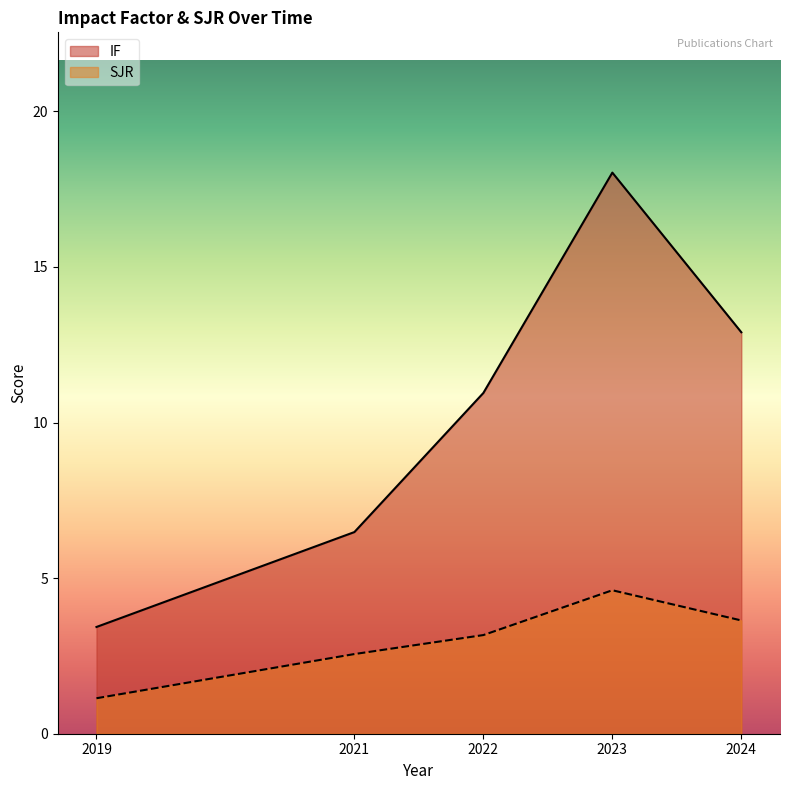

True or false: IF has a value of 10.9 at 2022.

True